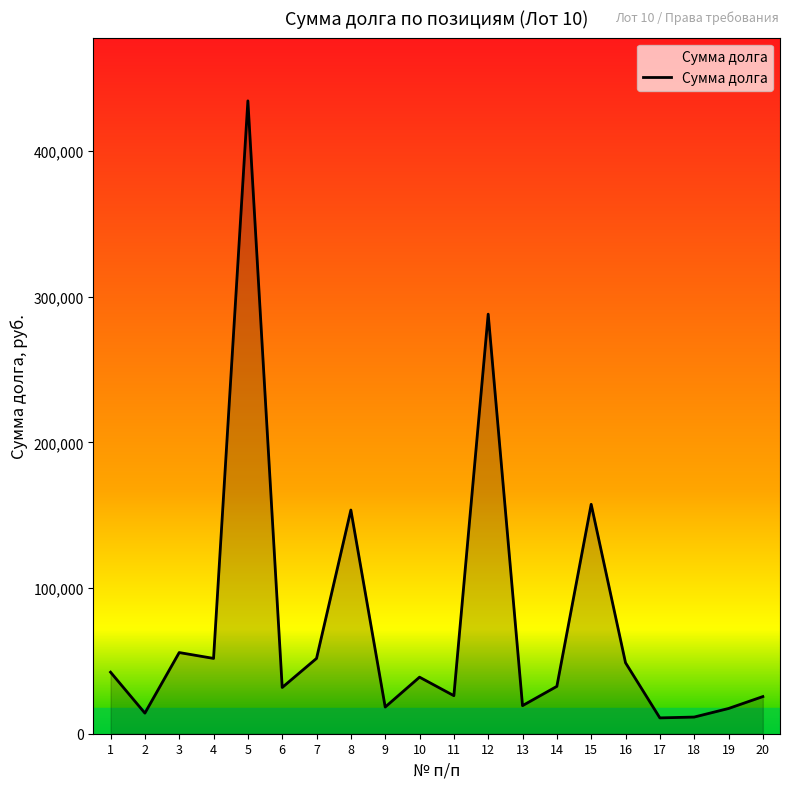

What is the maximum value shown in the chart?

434404.4